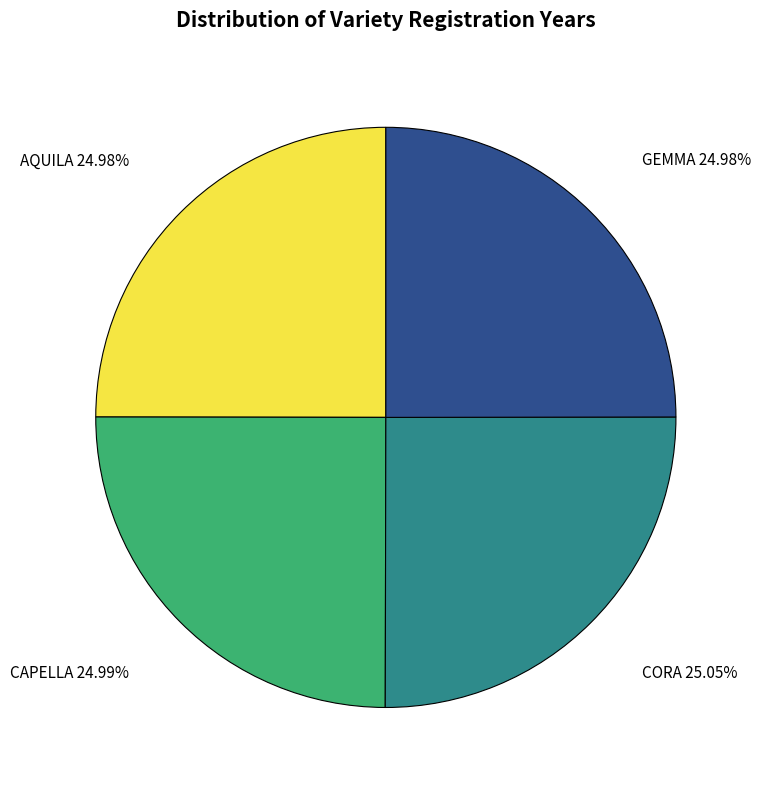

True or false: AQUILA accounts for 25% of the total.

True